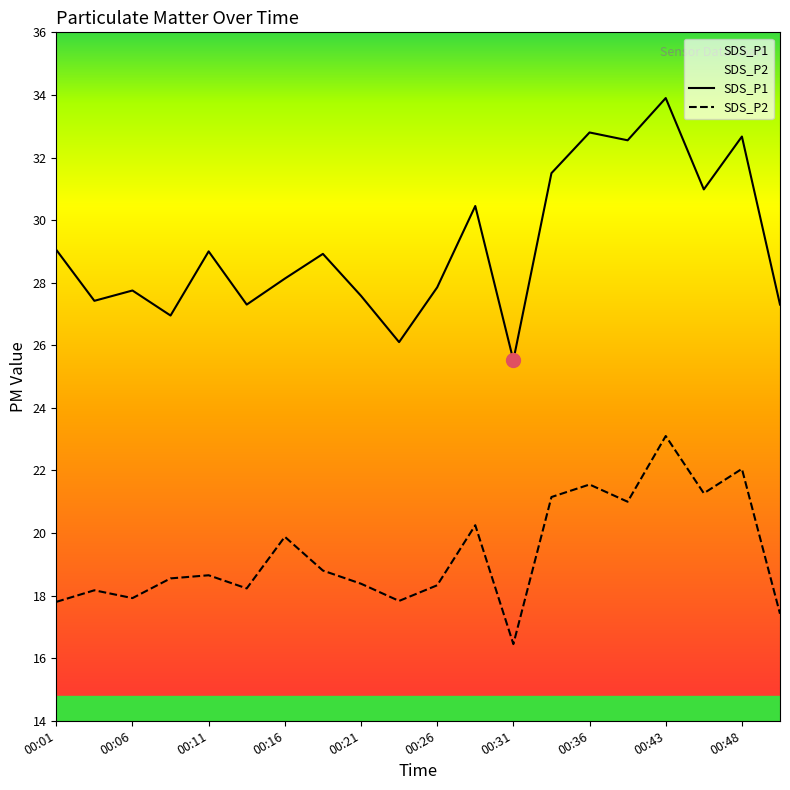

At which category does SDS_P2 reach its first local valley?

00:06